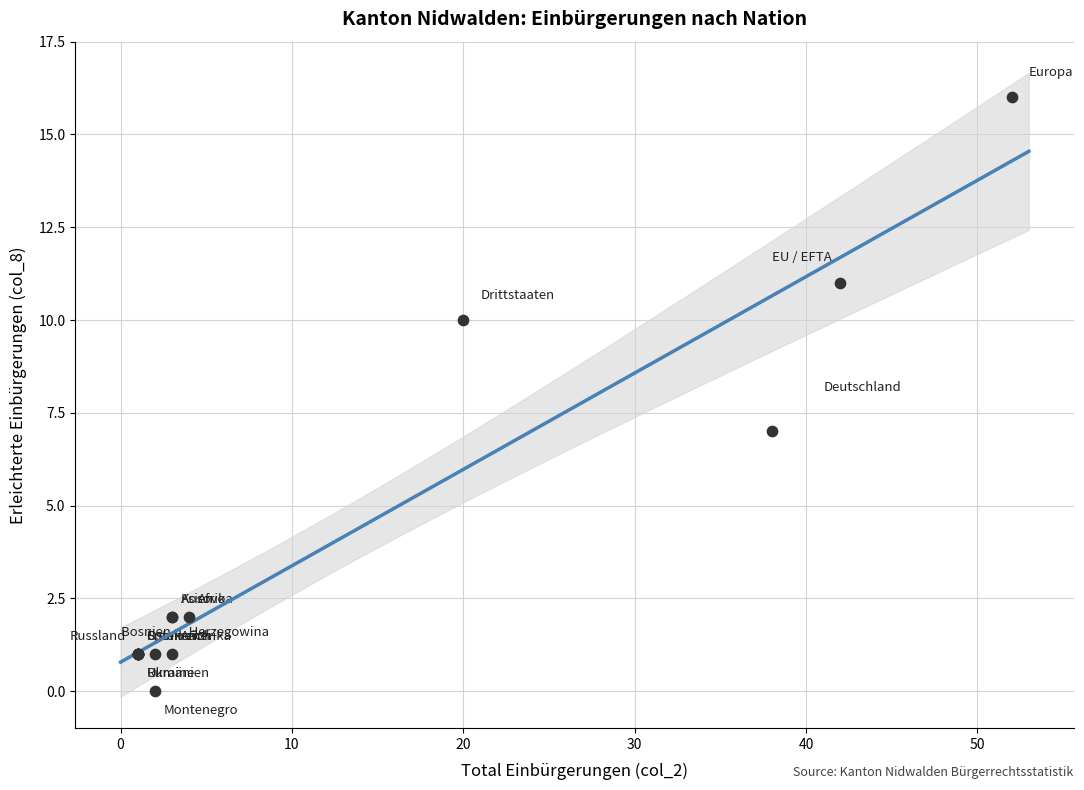

What Y value in the scatter plot is closest to 8?

7